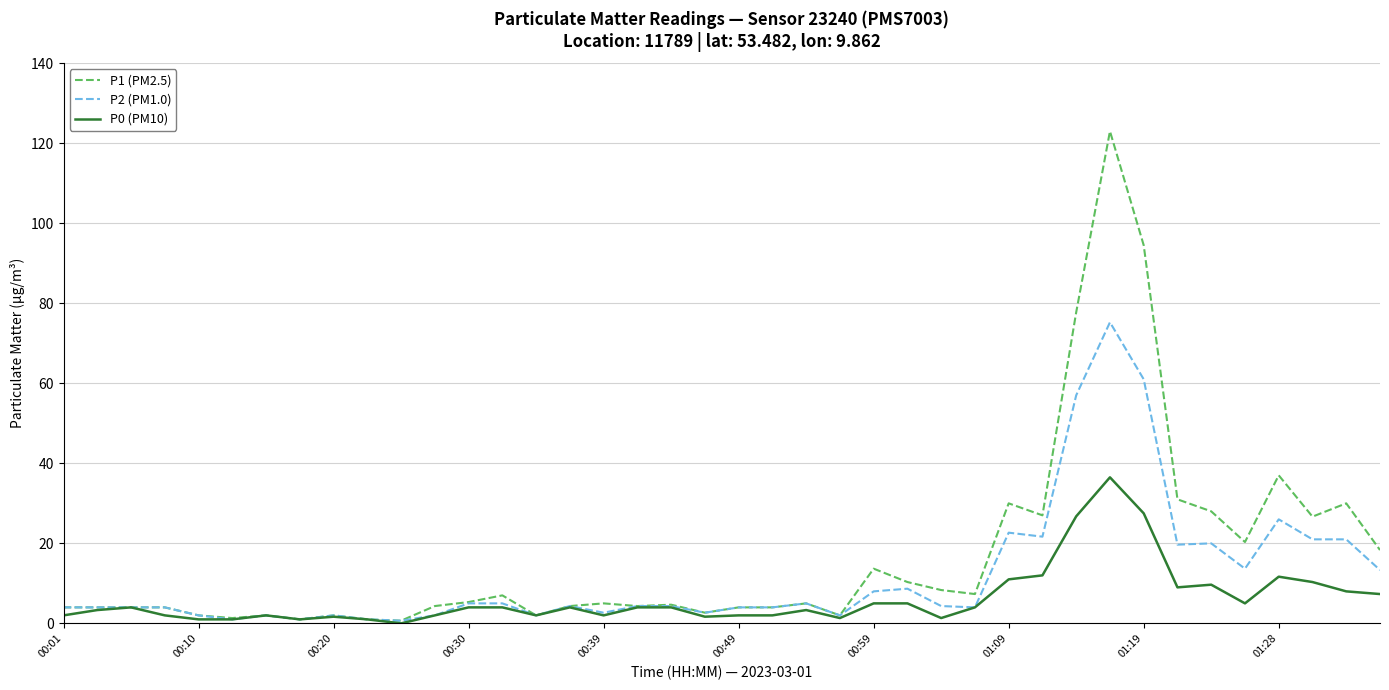

Which series has the largest total across all categories?

P1 (PM2.5)